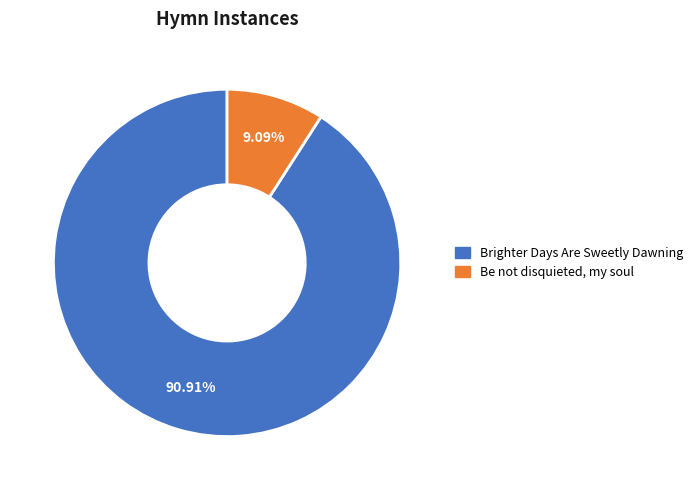

To the nearest percent, what is the difference between the largest and smallest slice percentages?

82%